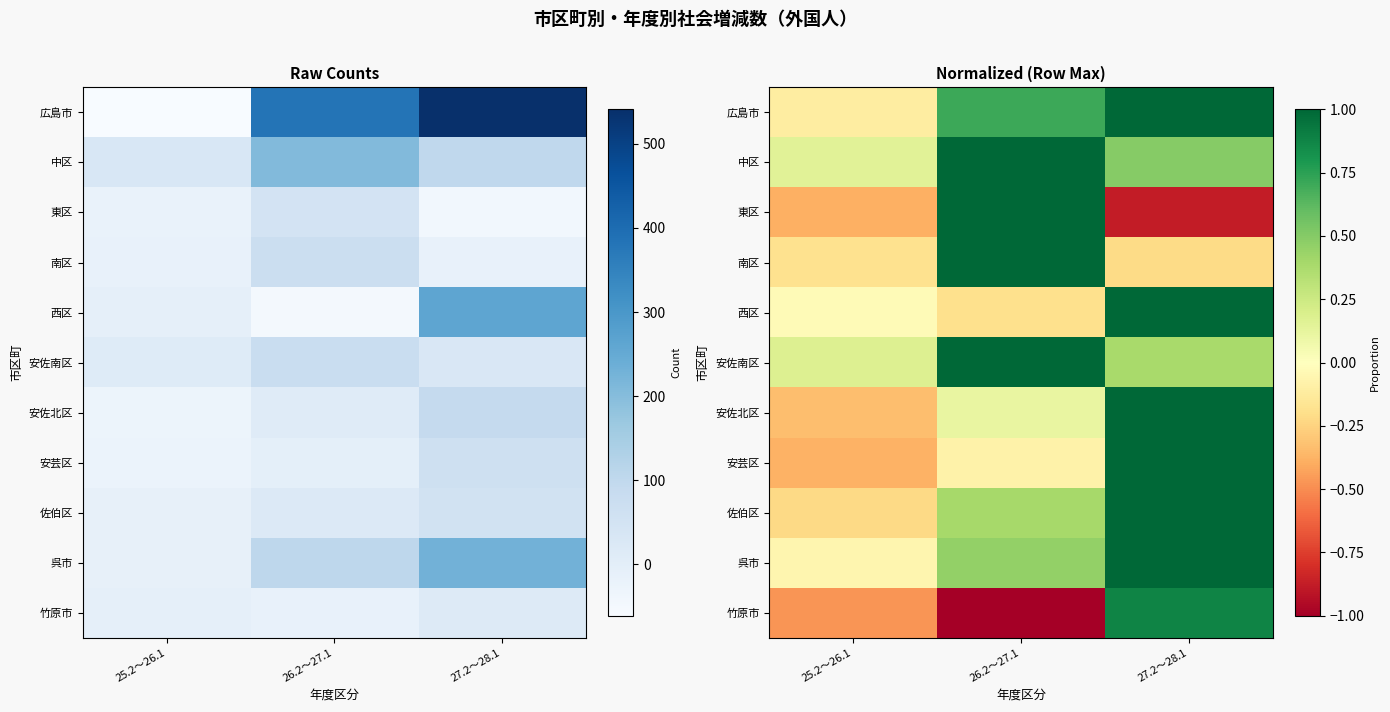

Count the number of categories in the chart.

3